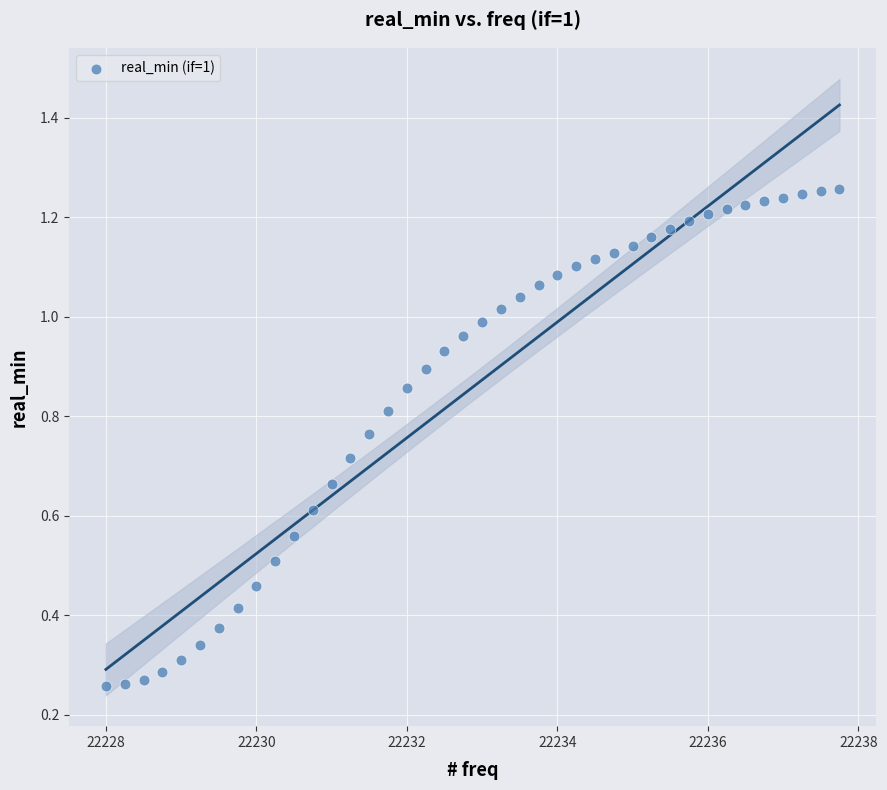

What is the range of X values (max minus min)?

9.8